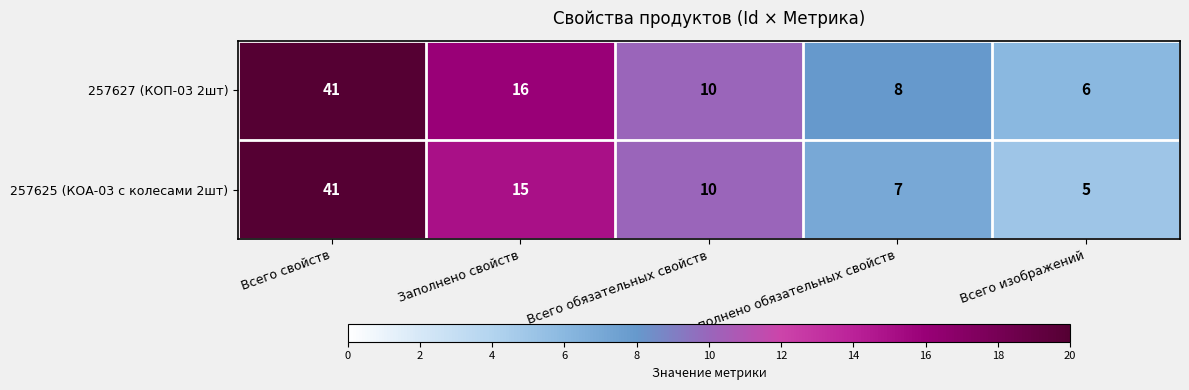

At which category is the sum across all series the highest?

Всего свойств